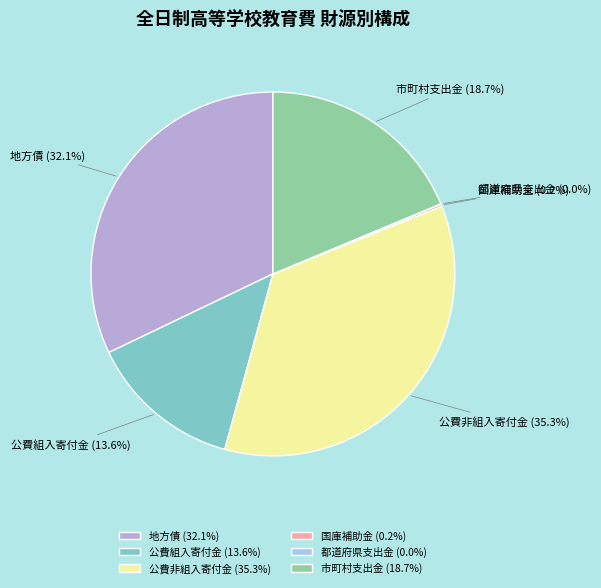

Between 地方債 and 公費非組入寄付金, which is larger?

公費非組入寄付金